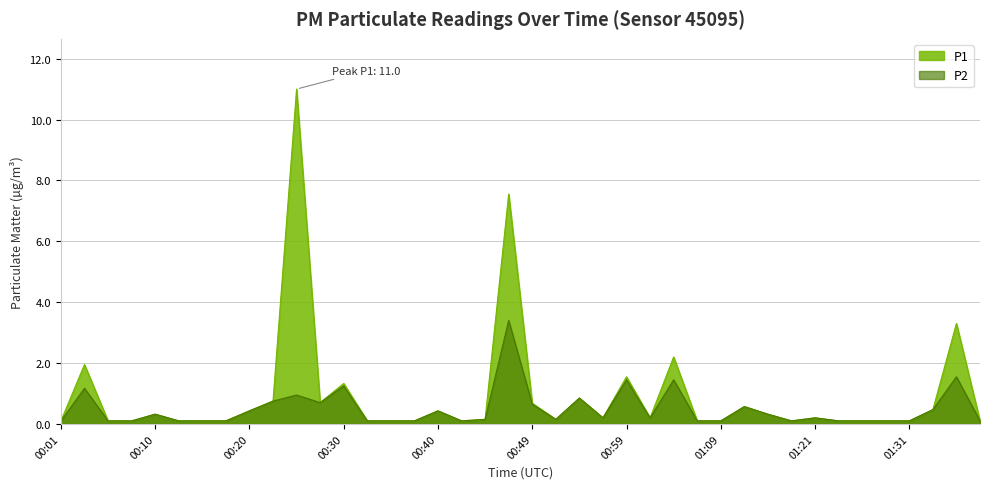

True or false: P2 and P1 cross at least once.

False